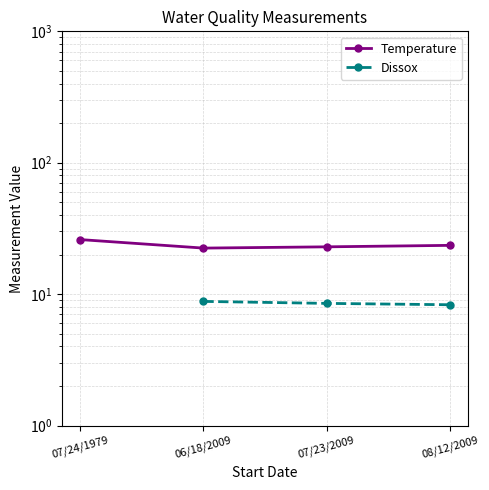

True or false: Temperature and Dissox cross at least once.

False